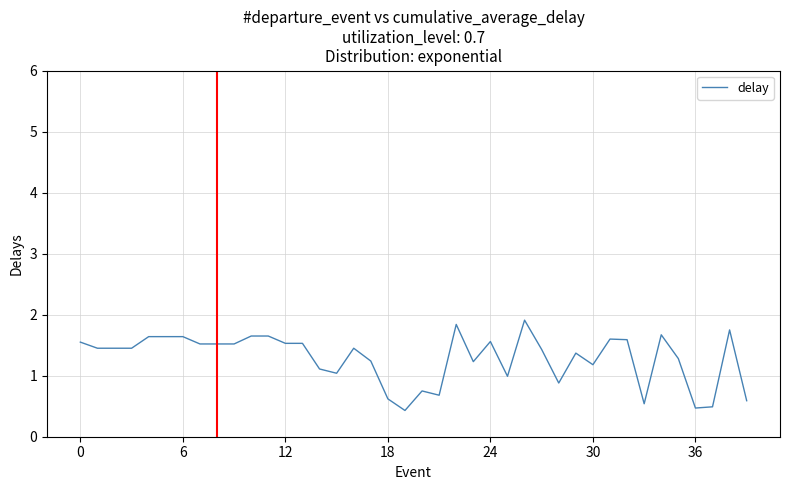

What is the maximum value shown in the chart?

1.9